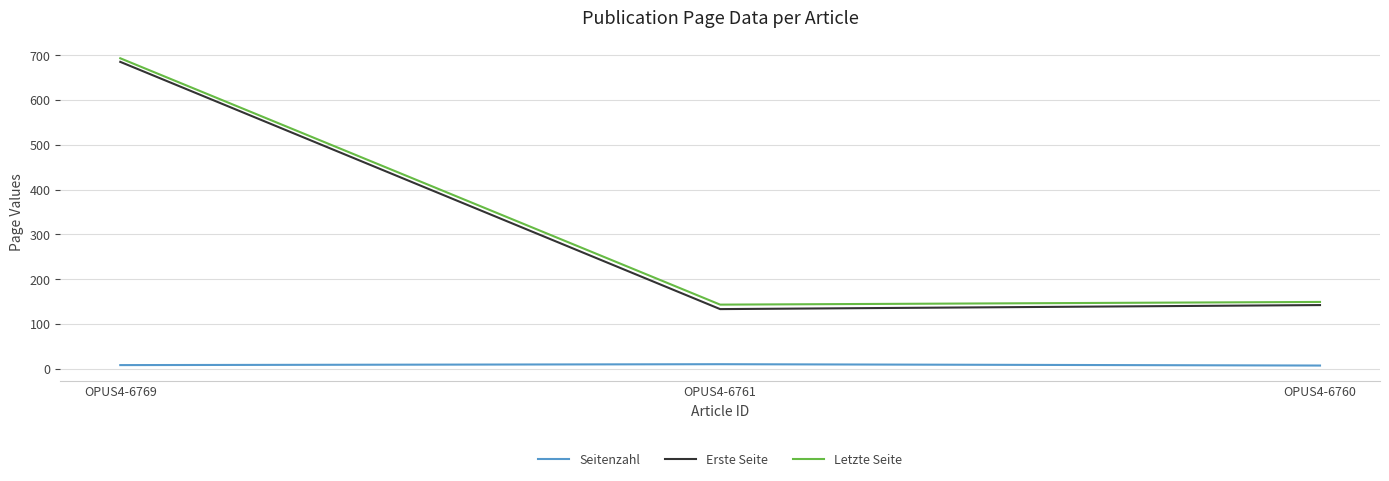

Which series has the largest total across all categories?

Letzte Seite